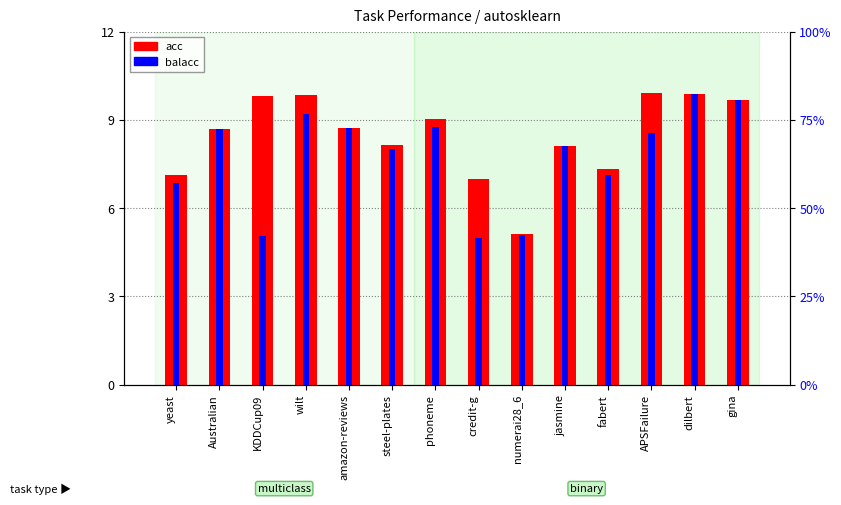

Rank the series at numerai28_6 from lowest to highest value.

balacc, acc